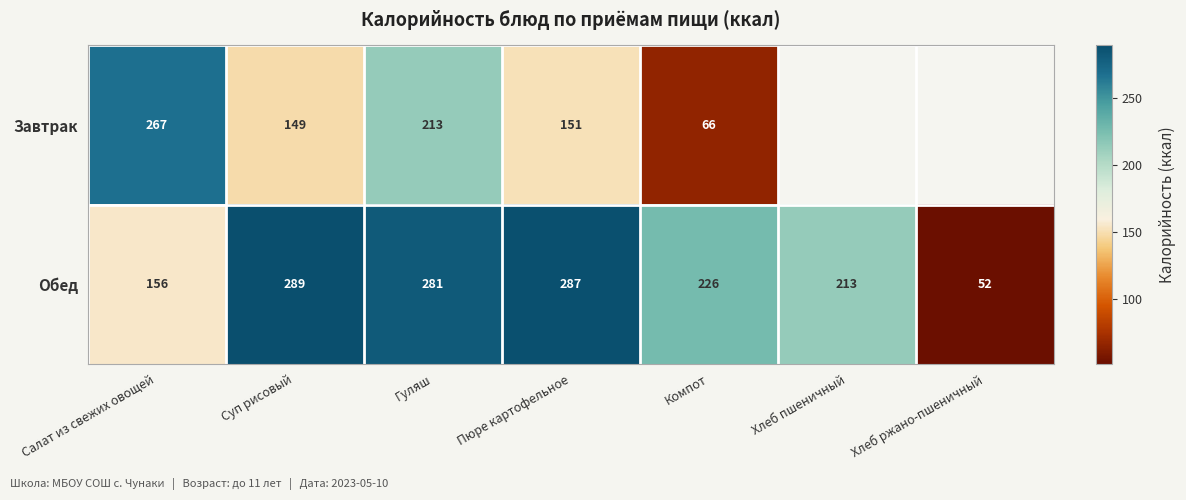

At Салат из свежих овощей, list the series in order from largest to smallest.

Завтрак, Обед